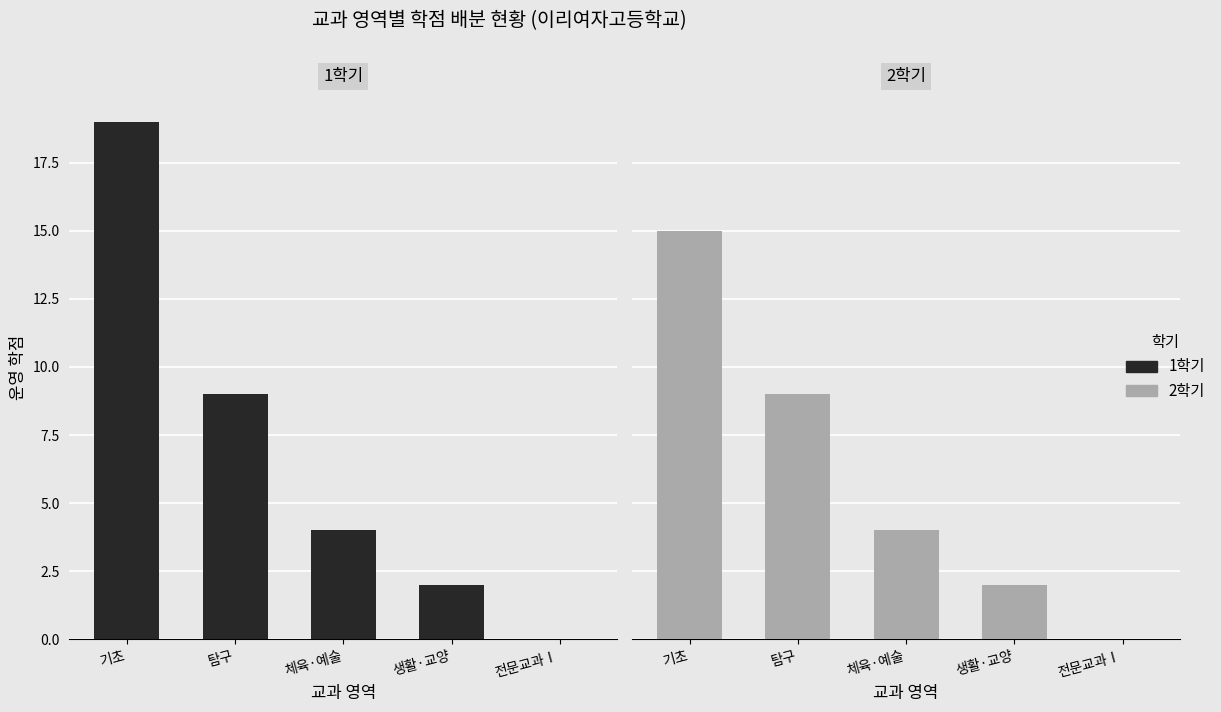

Reading left to right, list all the values displayed in this chart.

1학기: 기초=19	탐구=9	체육·예술=4	생활·교양=2	전문교과Ⅰ=0
2학기: 기초=15	탐구=9	체육·예술=4	생활·교양=2	전문교과Ⅰ=0